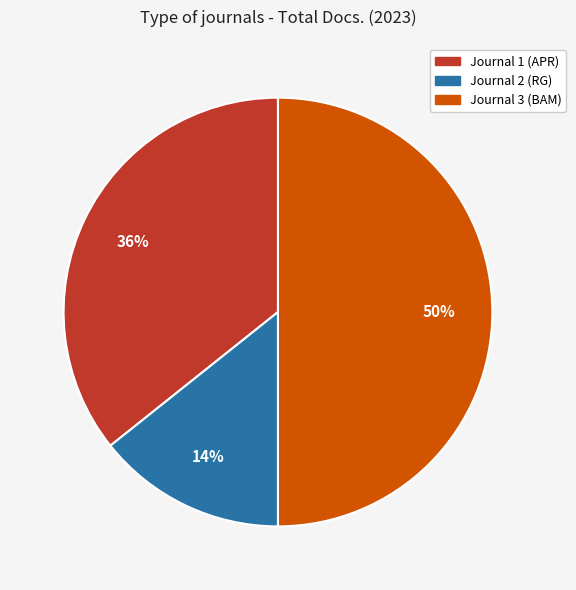

Does Journal 1 (APR) represent more than half of the total?

No